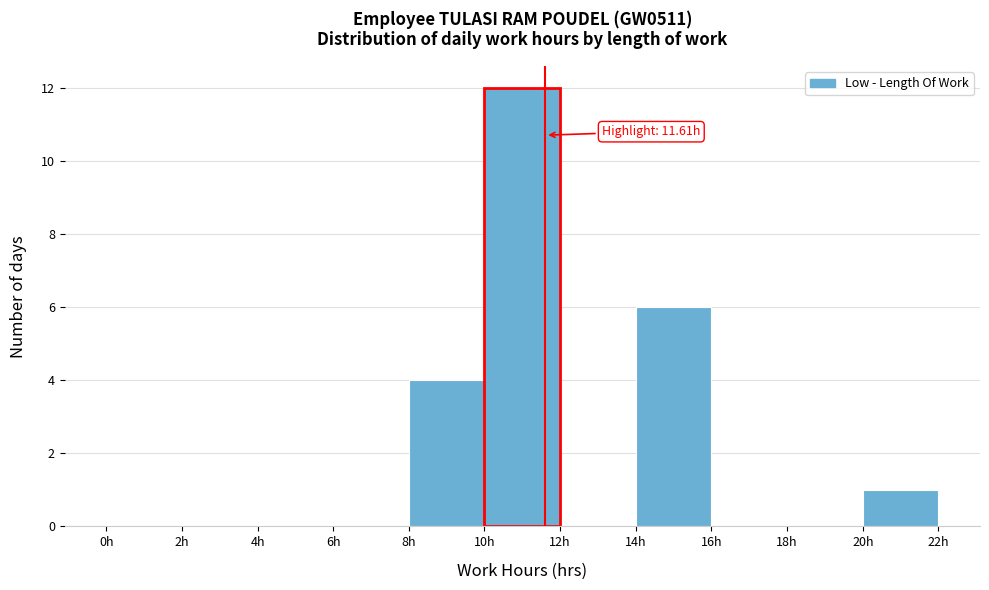

Which range on the x-axis has the tallest bar?

10 to 12